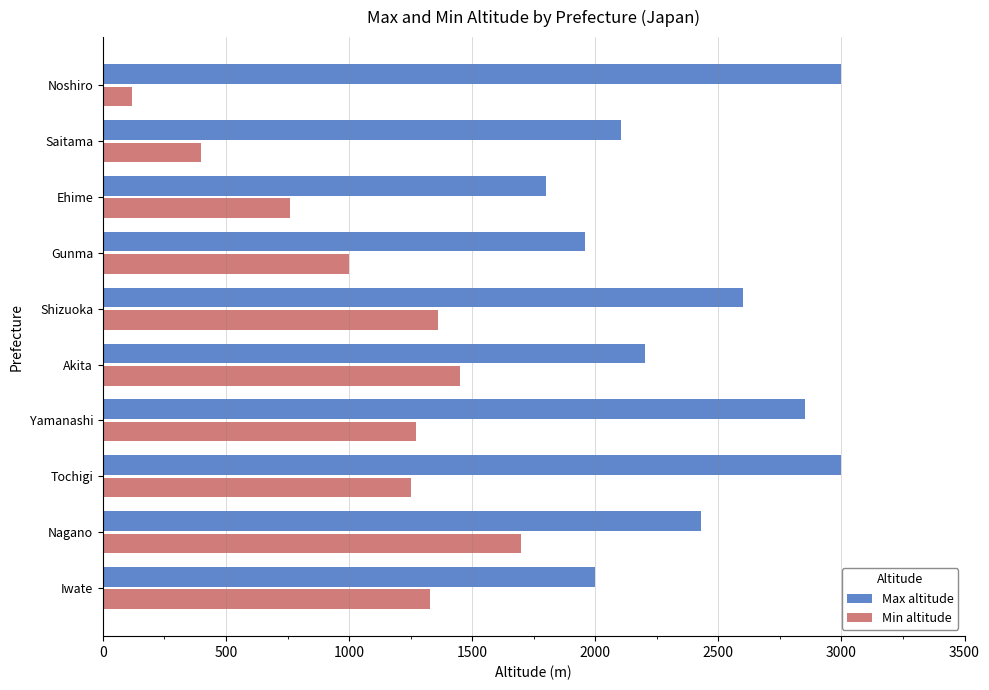

Rank the series at Ehime from highest to lowest value.

Max altitude, Min altitude